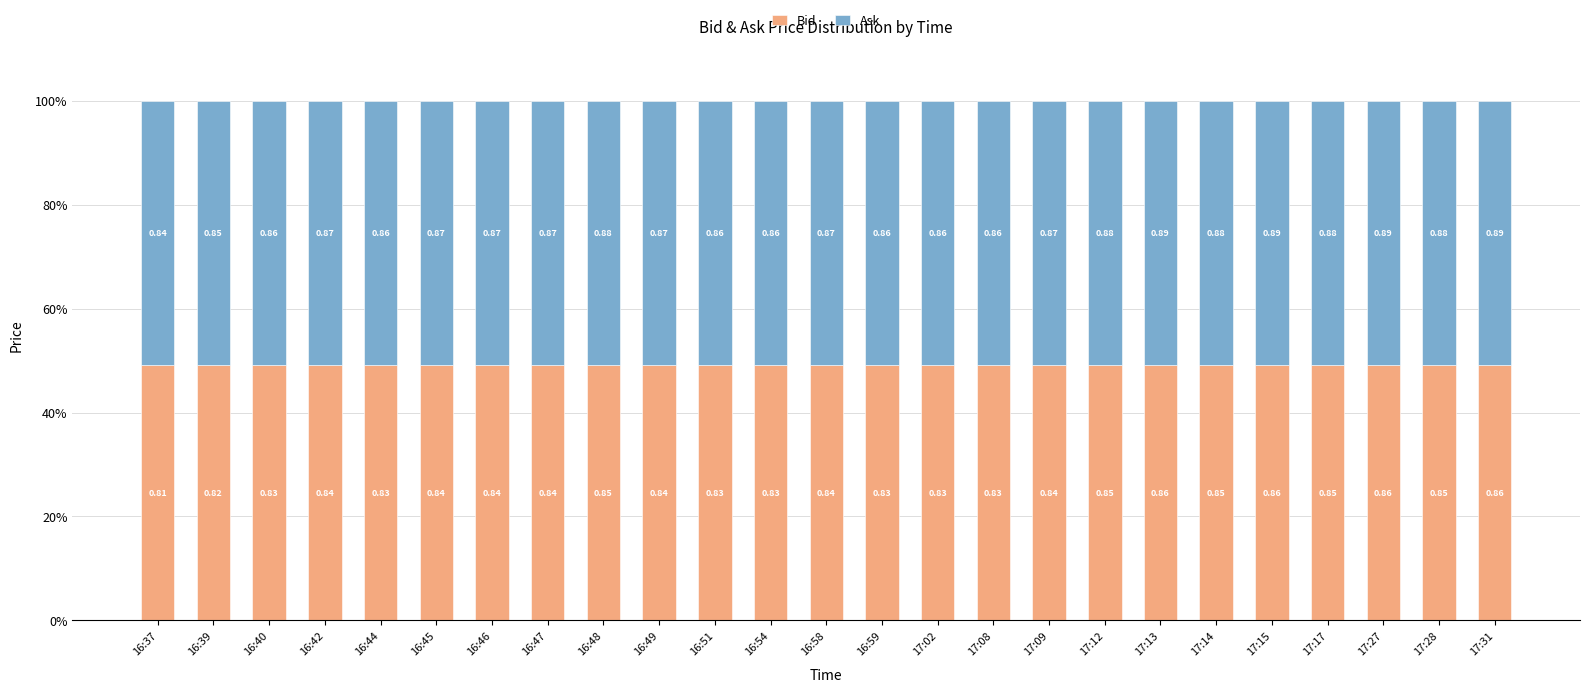

How many bars are there in total?

25